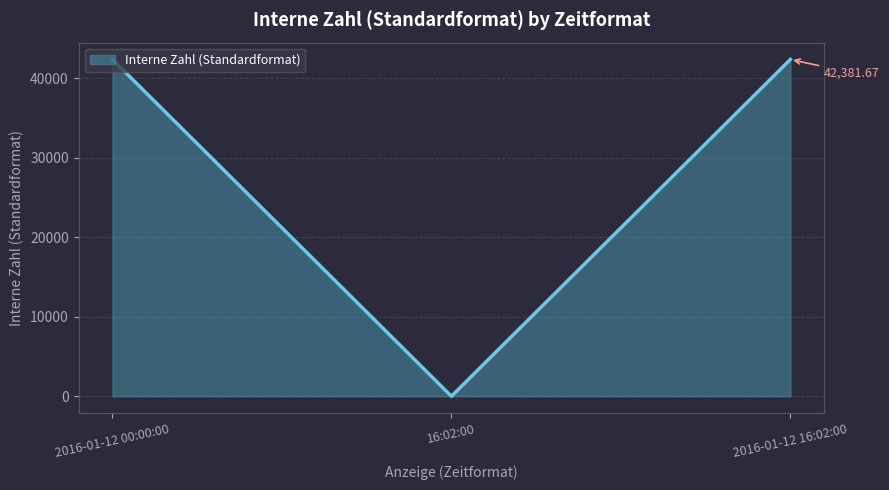

What is the average value?

28254.4